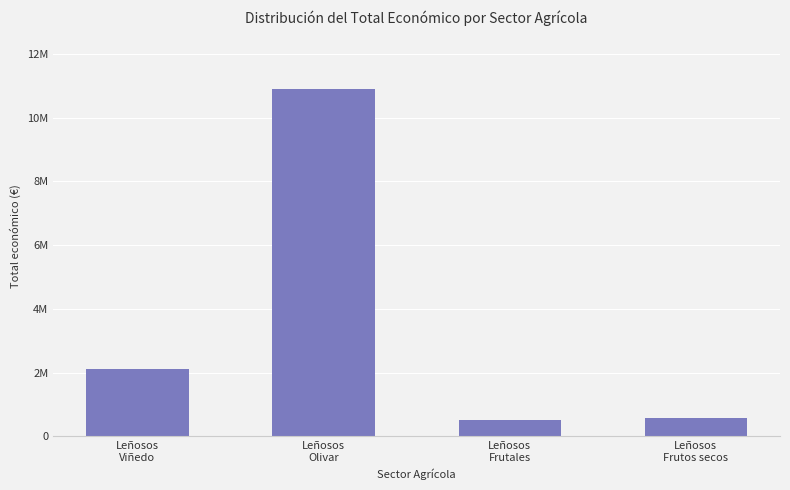

Are the bars horizontal?

No